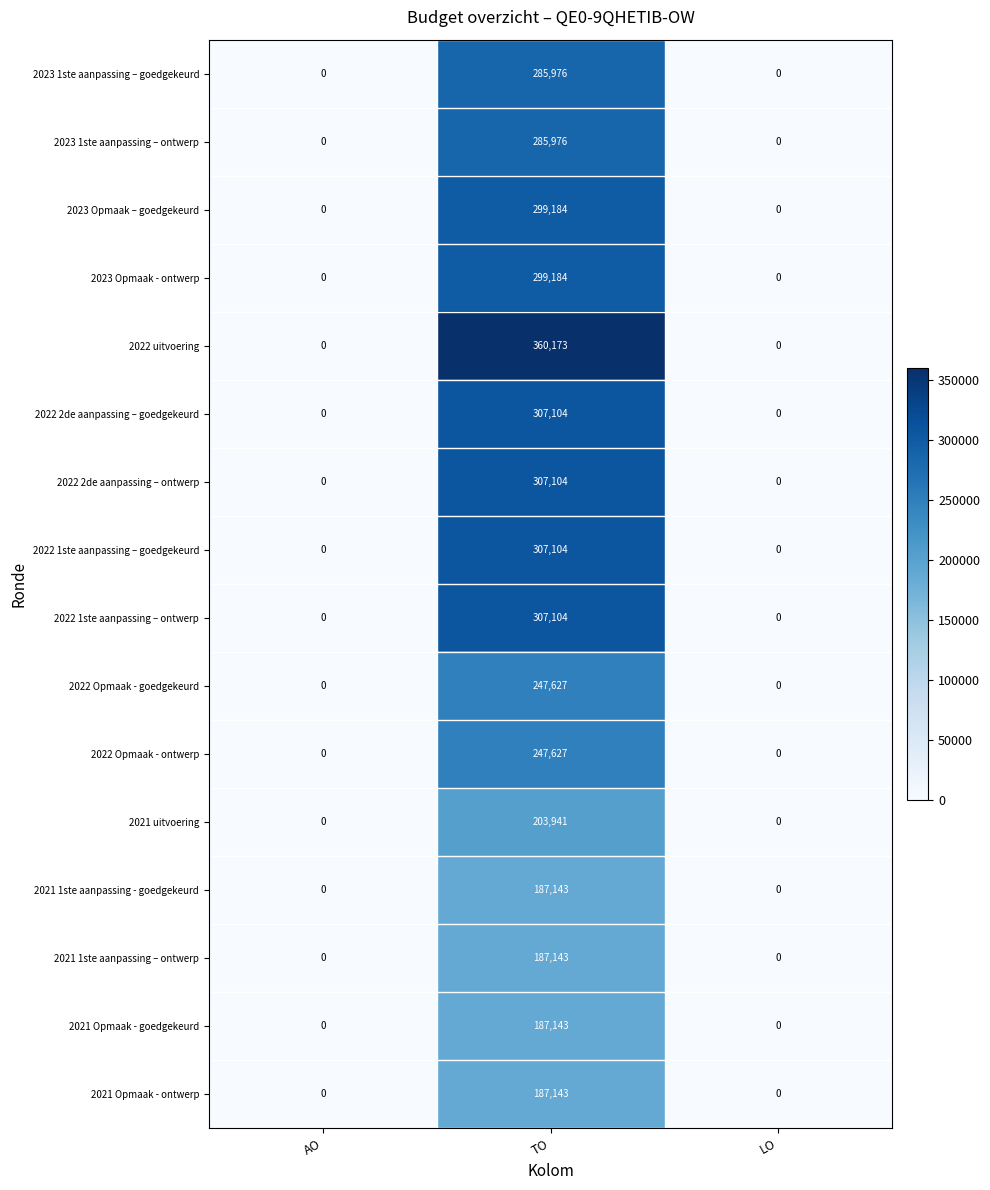

Which label corresponds to the largest value in the chart?

TO